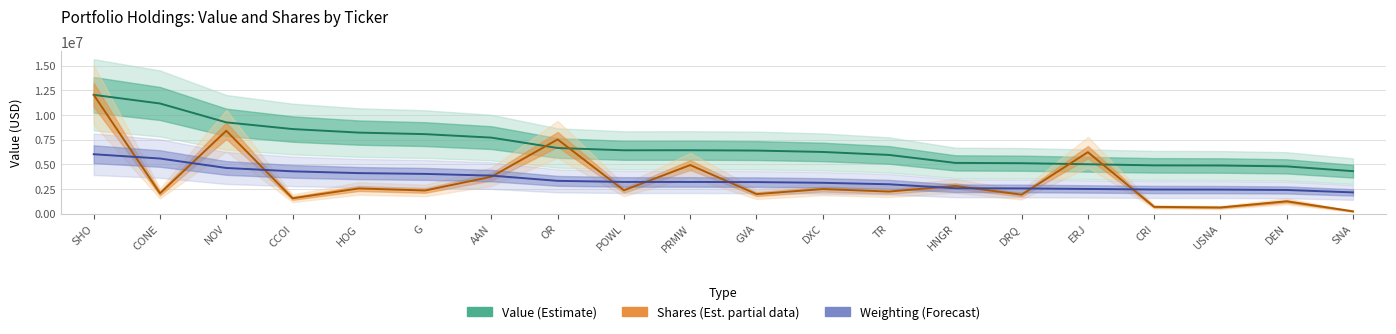

Reading left to right, transcribe all the data shown in this chart.

Value (Estimate): SHO=12041000.0	CONE=11164000.0	NOV=9251000.0	CCOI=8573000.0	HOG=8213000.0	G=8057000.0	AAN=7704000.0	OR=6652000.0	POWL=6419000.0	PRMW=6425000.0	GVA=6392000.0	DXC=6252000.0	TR=5949000.0	HNGR=5142000.0	DRQ=5112000.0	ERJ=5005000.0	CRI=4891000.0	USNA=4880000.0	DEN=4789000.0	SNA=4305000.0
Shares (Estimate partial): SHO=12041000.0	CONE=2054233.0	NOV=8401571.1	CCOI=1553646.1	HOG=2552203.2	G=2344561.9	AAN=3738140.8	OR=7521139.2	POWL=2361570.4	PRMW=4923791.8	GVA=1978747.4	DXC=2492093.8	TR=2237626.1	HNGR=2807867.1	DRQ=1916706.8	ERJ=6230234.6	CRI=685325.8	USNA=623023.5	DEN=1246046.9	SNA=232499.9
Weighting (Forecast): SHO=6020500.0	CONE=5585378.4	NOV=4628111.0	CCOI=4287925.1	HOG=4105965.2	G=4026852.2	AAN=3852803.5	OR=3322746.4	POWL=3211988.2	PRMW=3211988.2	GVA=3196165.6	DXC=3124963.9	TR=2974649.1	HNGR=2571172.8	DRQ=2555350.2	ERJ=2499971.1	CRI=2444592.0	USNA=2436680.7	DEN=2397124.2	SNA=2151873.9